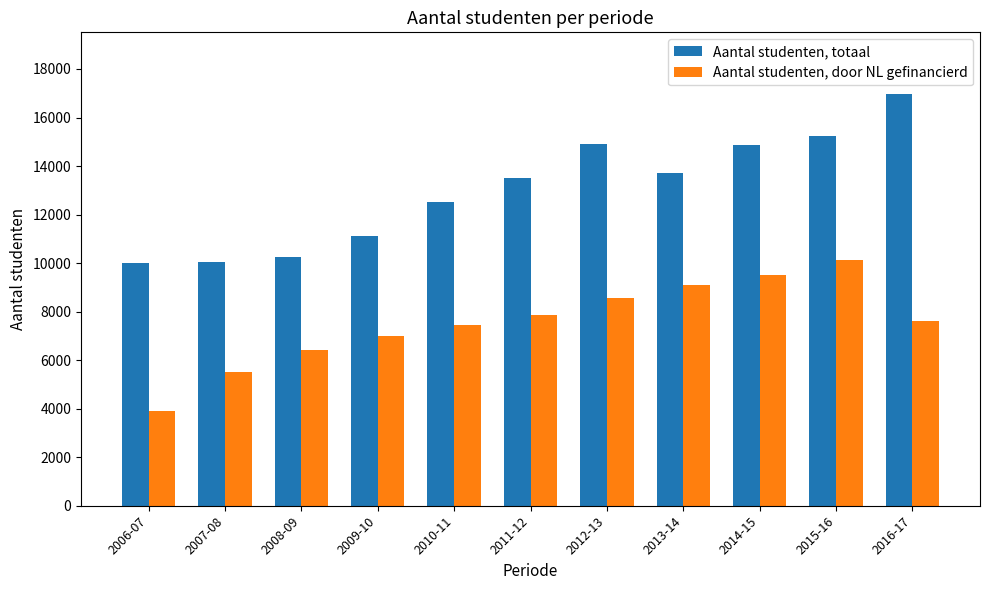

What is the difference between the maximum and minimum values in the Aantal studenten, totaal series?

6952